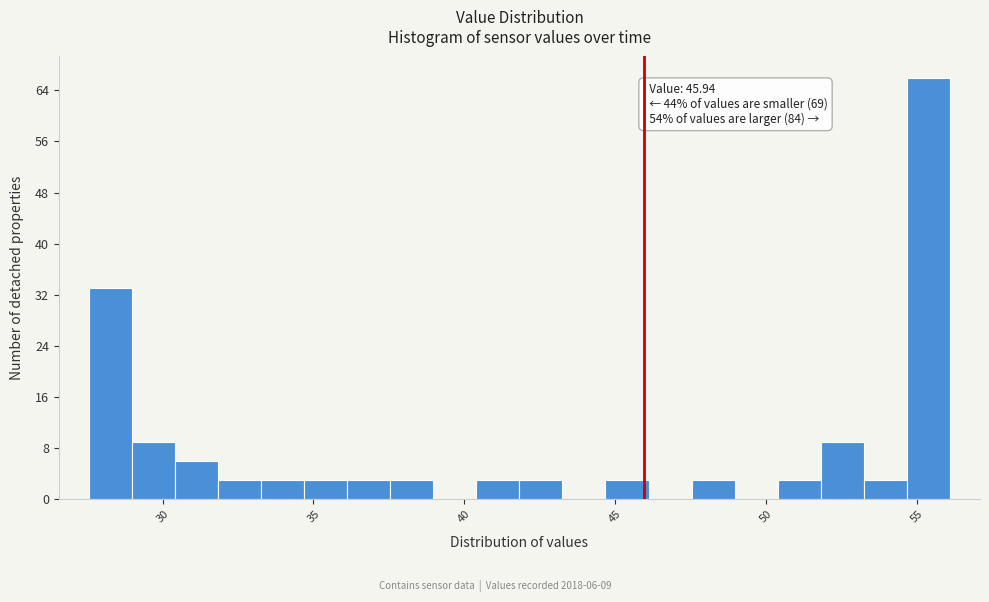

Around what value on the x-axis is the tallest bar? Give the approximate position of its centre, as read against the axis.

55.5